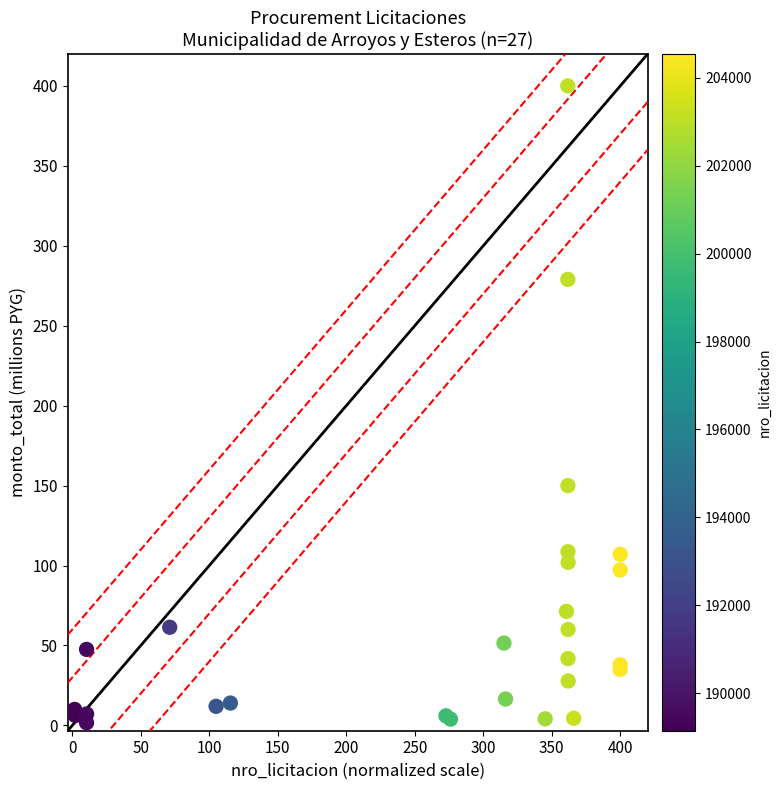

What Y value in the scatter plot is closest to 200?

150.0